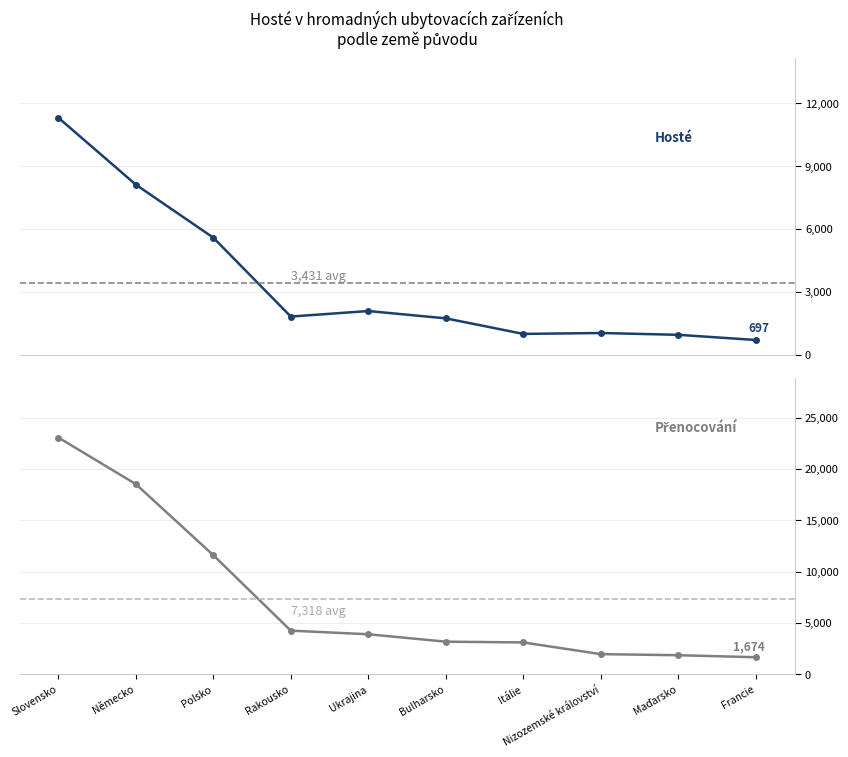

At which category does Hosté reach its first local valley?

Rakousko